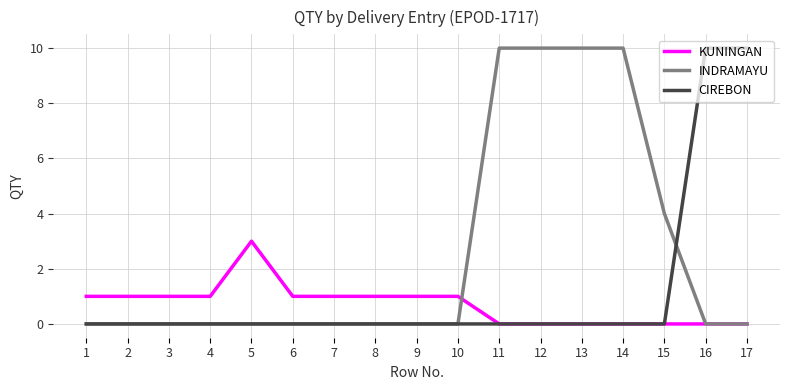

How many INDRAMAYU values are between 0 and 4?

13